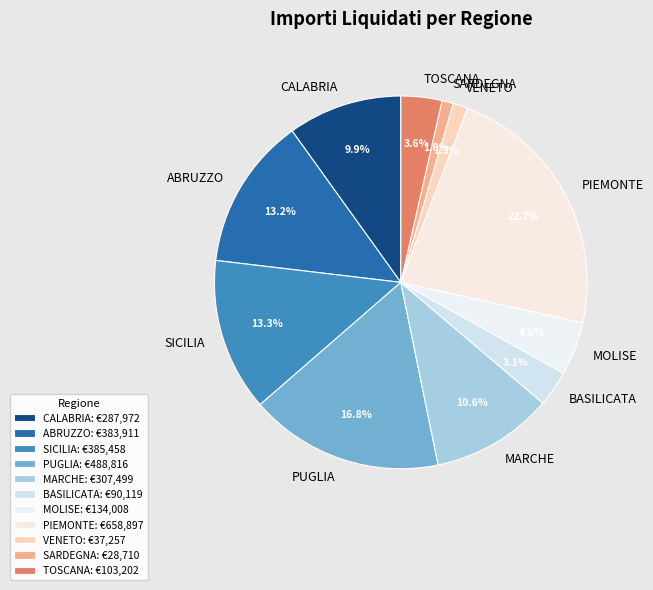

What percentage do ABRUZZO and TOSCANA together represent?

16.8%